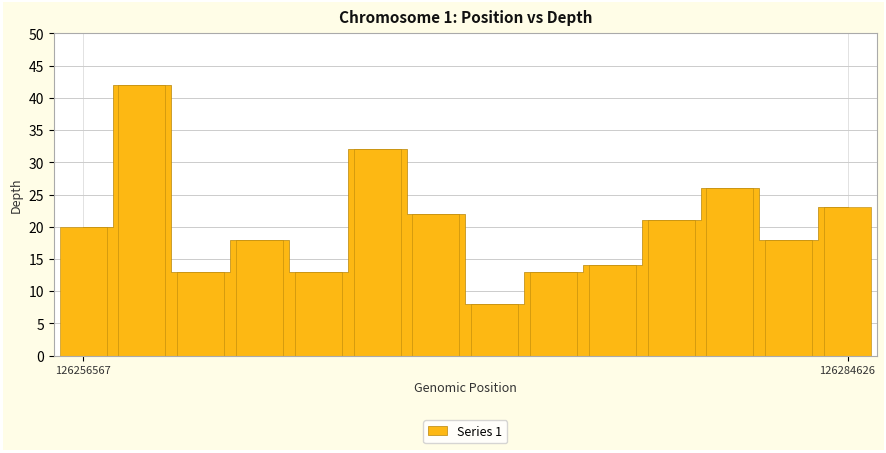

What is the difference between the second highest and minimum values?

24